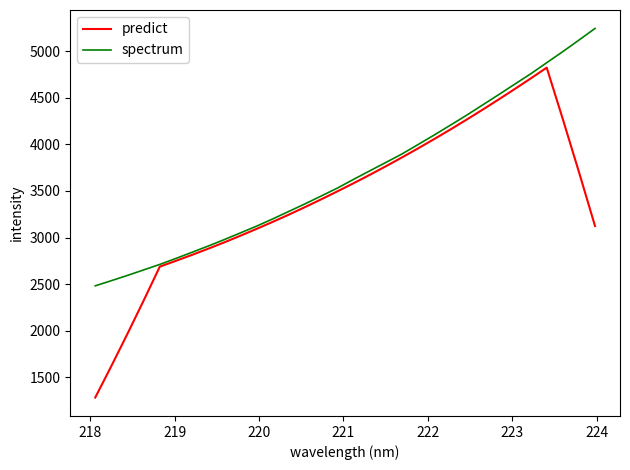

How many values in the spectrum series are below 3623?

16